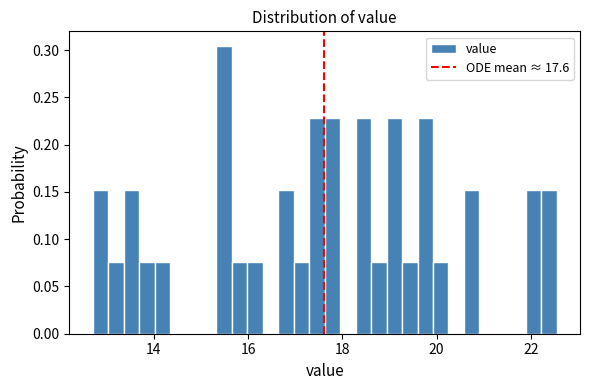

Read against the x-axis, roughly where is the centre of the tallest bar?

15.4